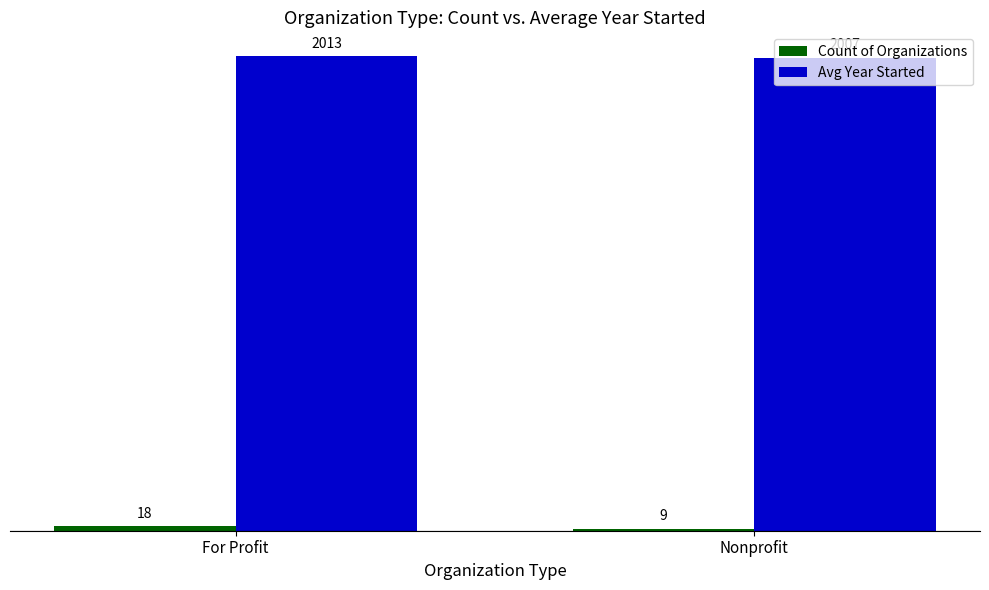

List the labels in order of Avg Year Started value, smallest first.

Nonprofit, For Profit